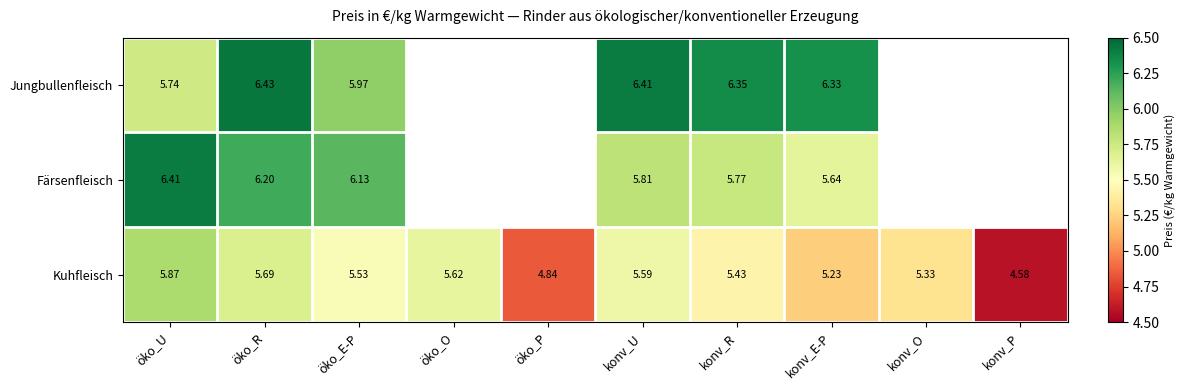

The value of Jungbullenfleisch at konv_E-P is 6.3. True or false?

True